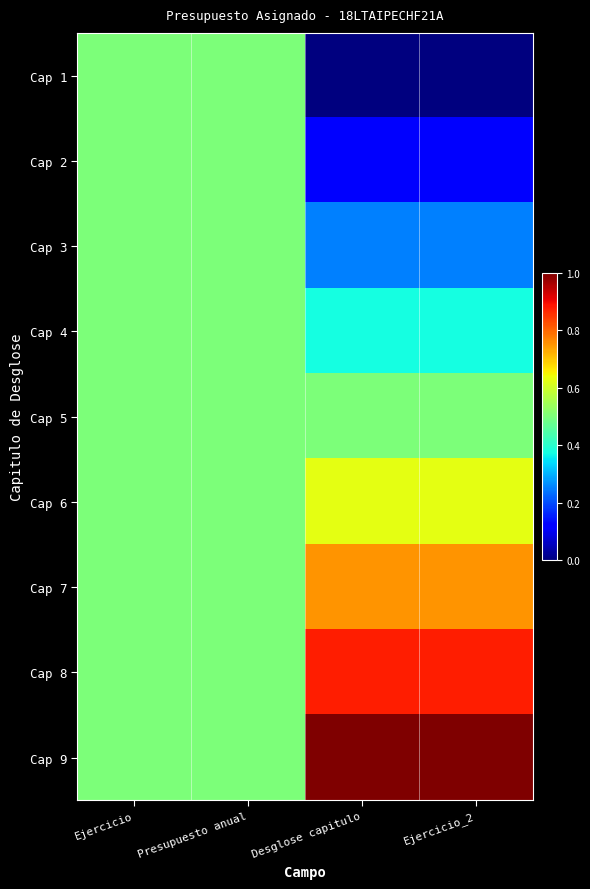

Which series has the widest spread of values?

Cap 1